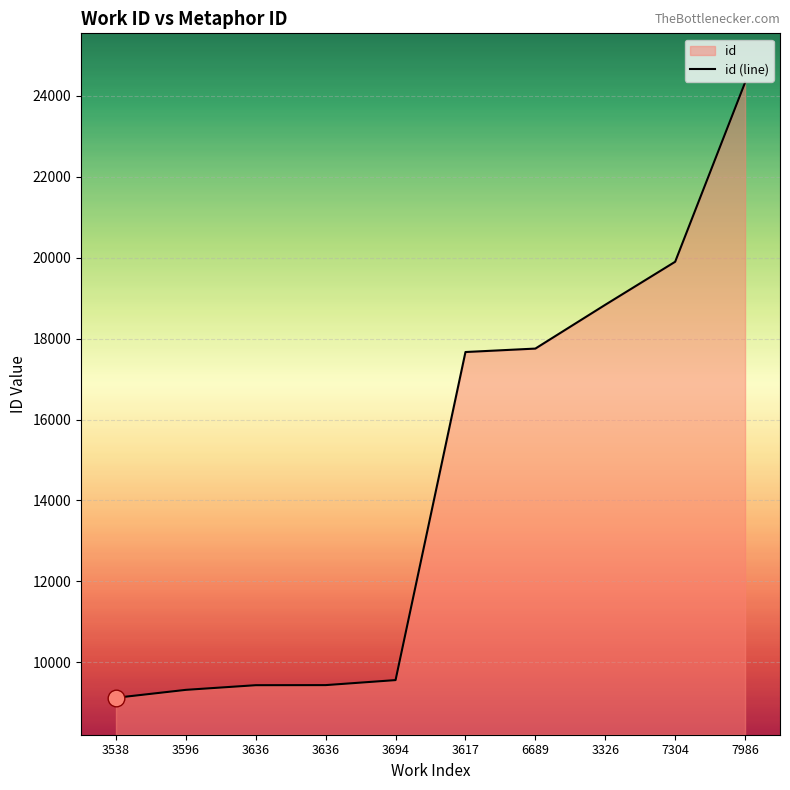

How many data points does each series have?

10